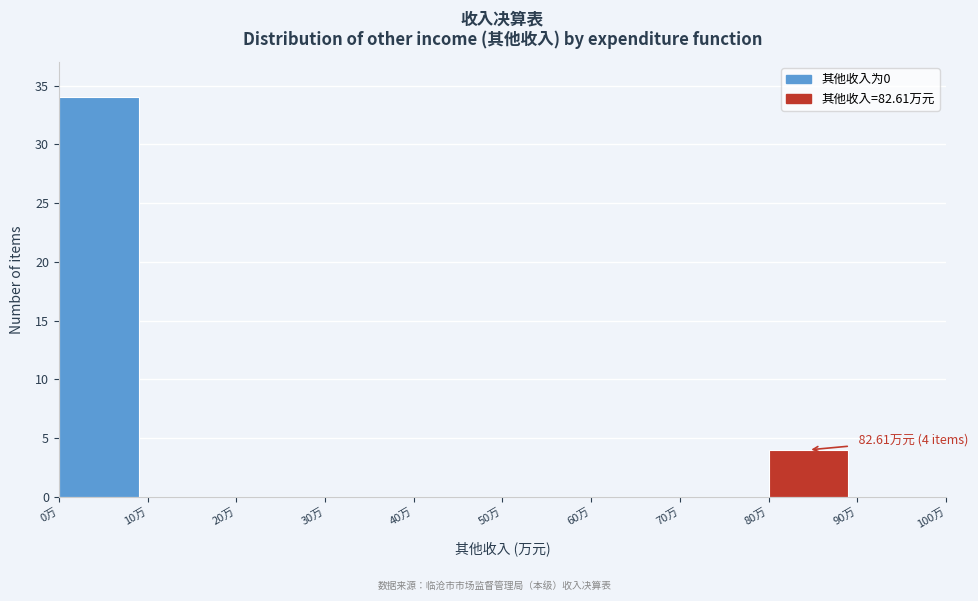

Over which range of the x-axis is the bar tallest?

0 to 10